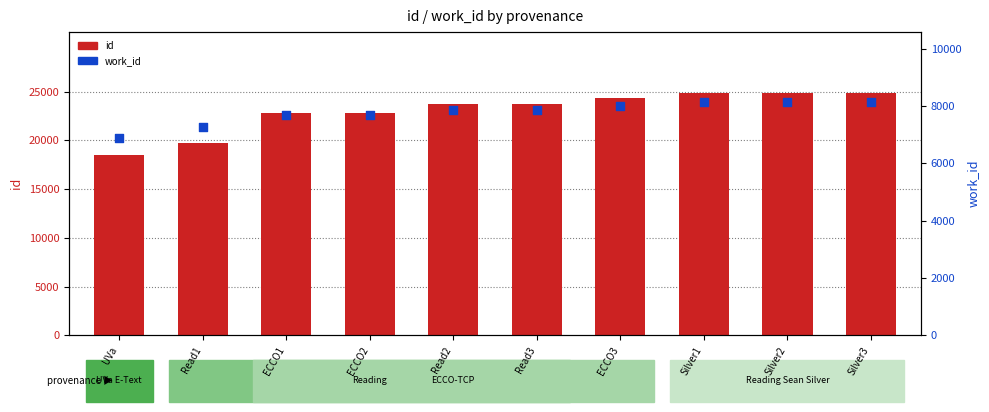

Which series reaches the maximum Y coordinate?

id